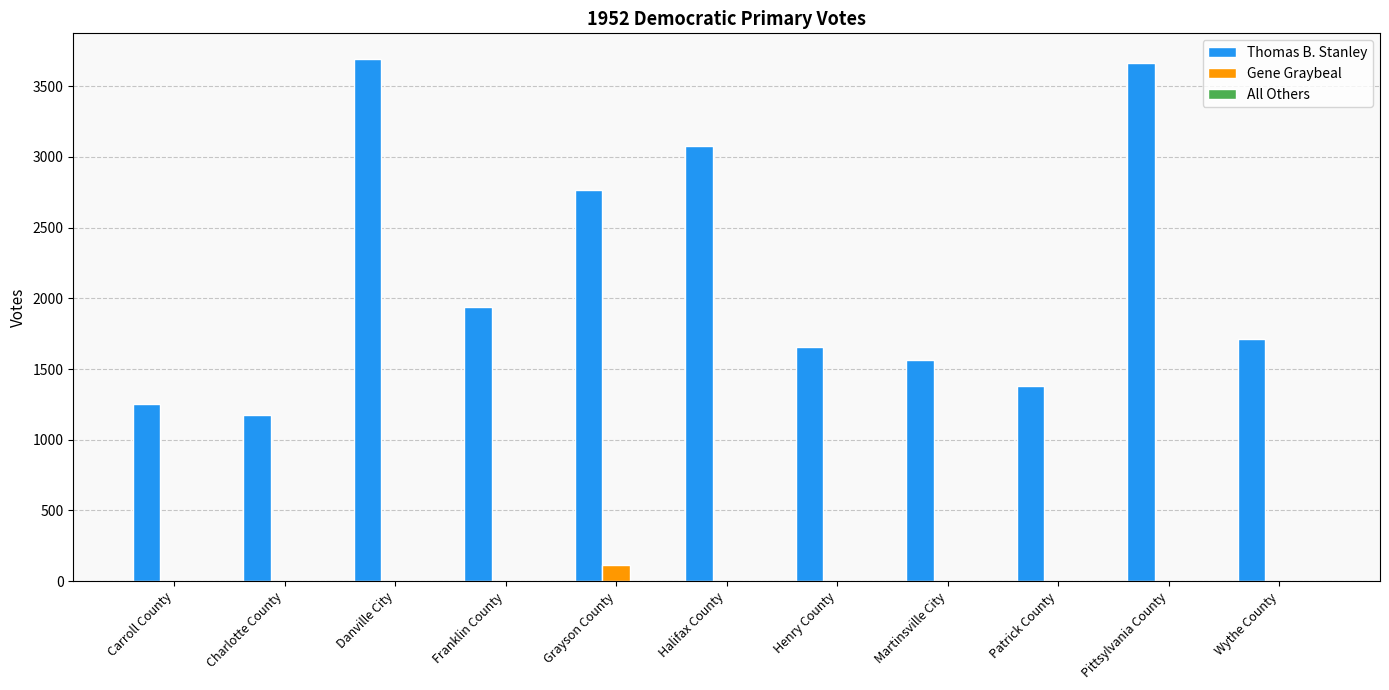

How many categories are shown in the chart?

11